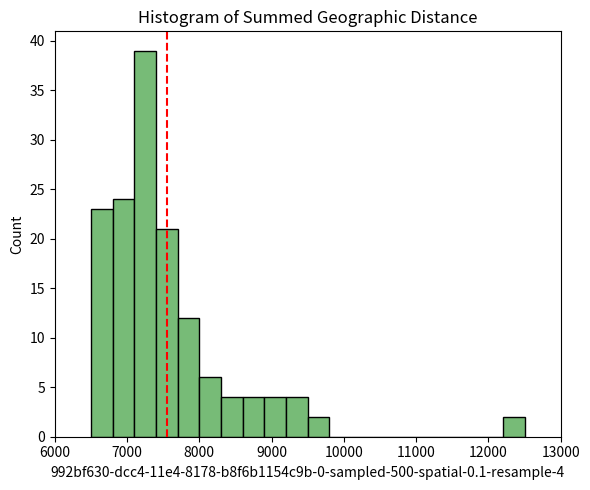

Around what value on the x-axis is the tallest bar? Give the approximate position of its centre, as read against the axis.

7300